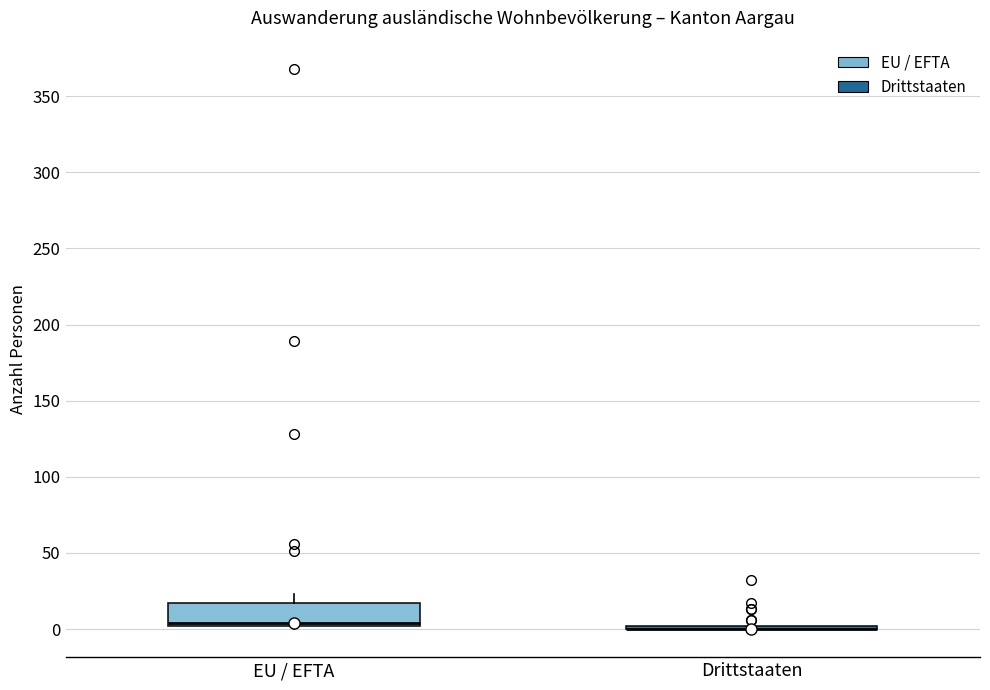

Comparing the boxes themselves (not the whiskers), which one is the tallest?

EU / EFTA